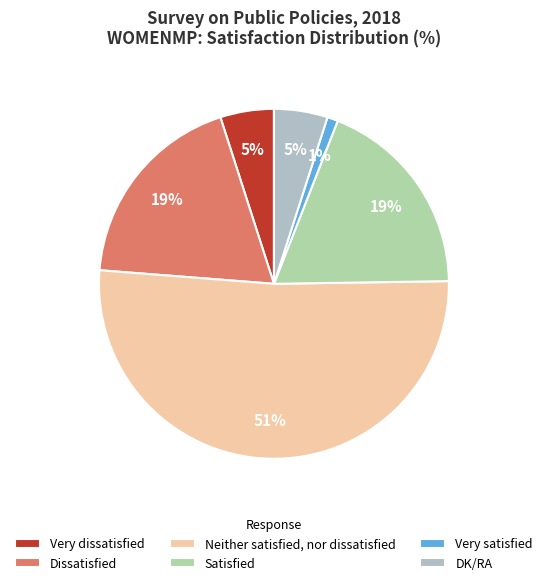

Count the number of slices in the pie.

6